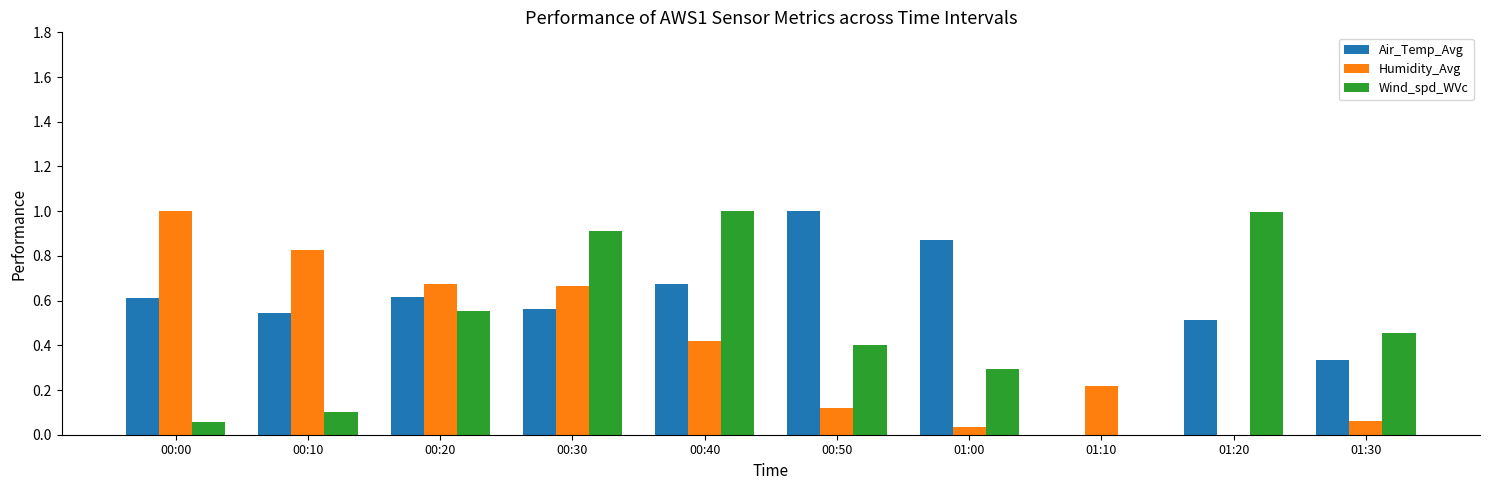

Is it true that Humidity_Avg equals 0.1 at 01:30?

True